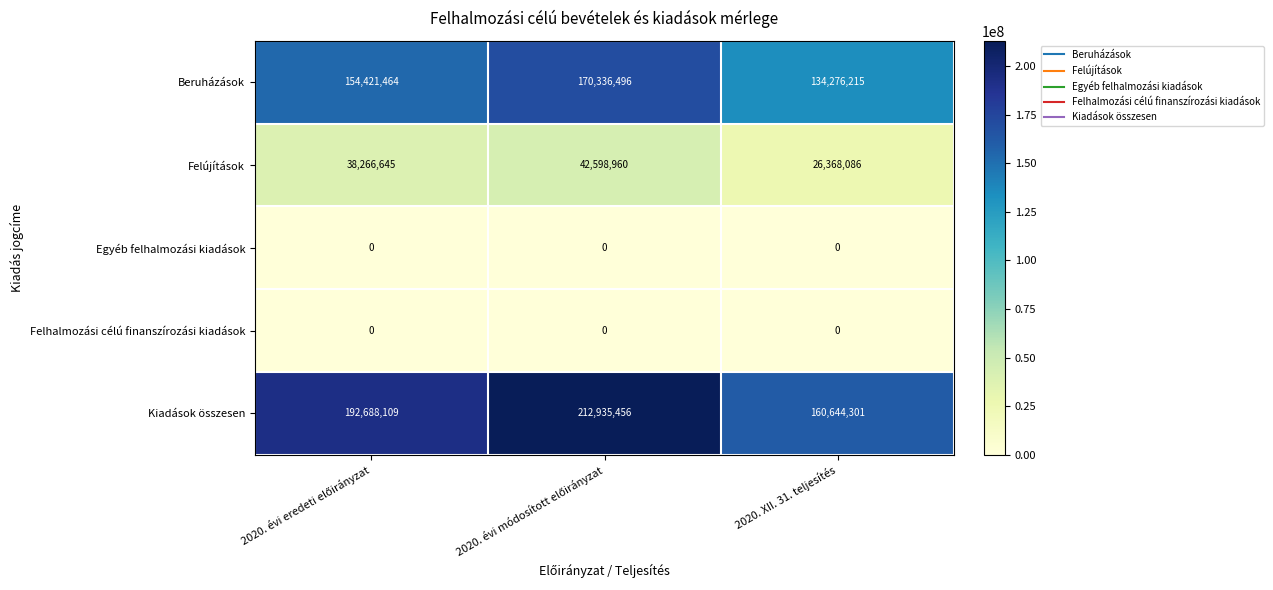

Count the Beruházások values in the range 134276215 to 170336496.

3